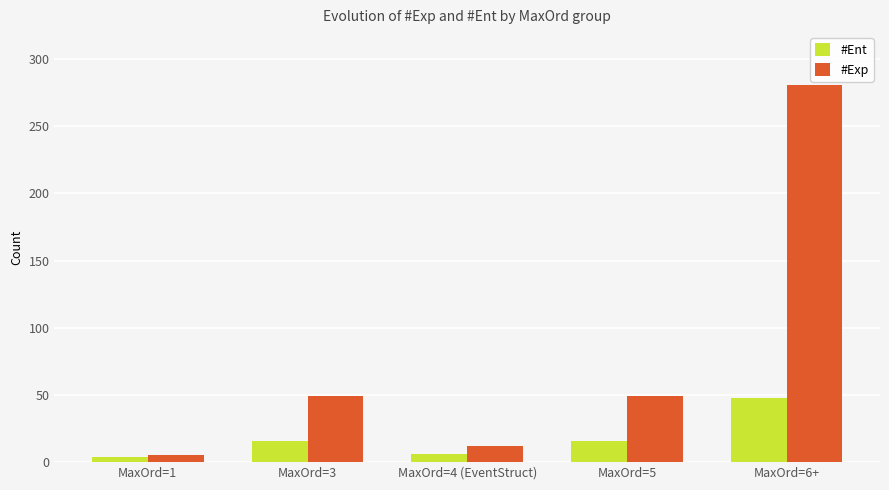

Reading left to right, extract all data points from this chart.

#Ent: MaxOrd=1=4	MaxOrd=3=16	MaxOrd=4 (EventStruct)=6	MaxOrd=5=16	MaxOrd=6+=48
#Exp: MaxOrd=1=5	MaxOrd=3=49	MaxOrd=4 (EventStruct)=12	MaxOrd=5=49	MaxOrd=6+=281